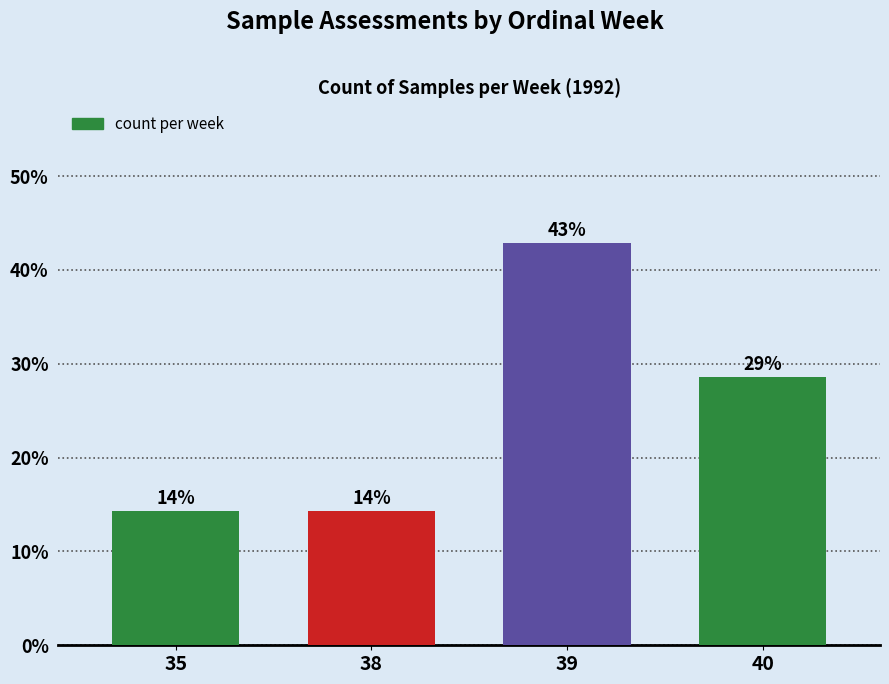

What is the value of the 3rd bar from the left?

42.9